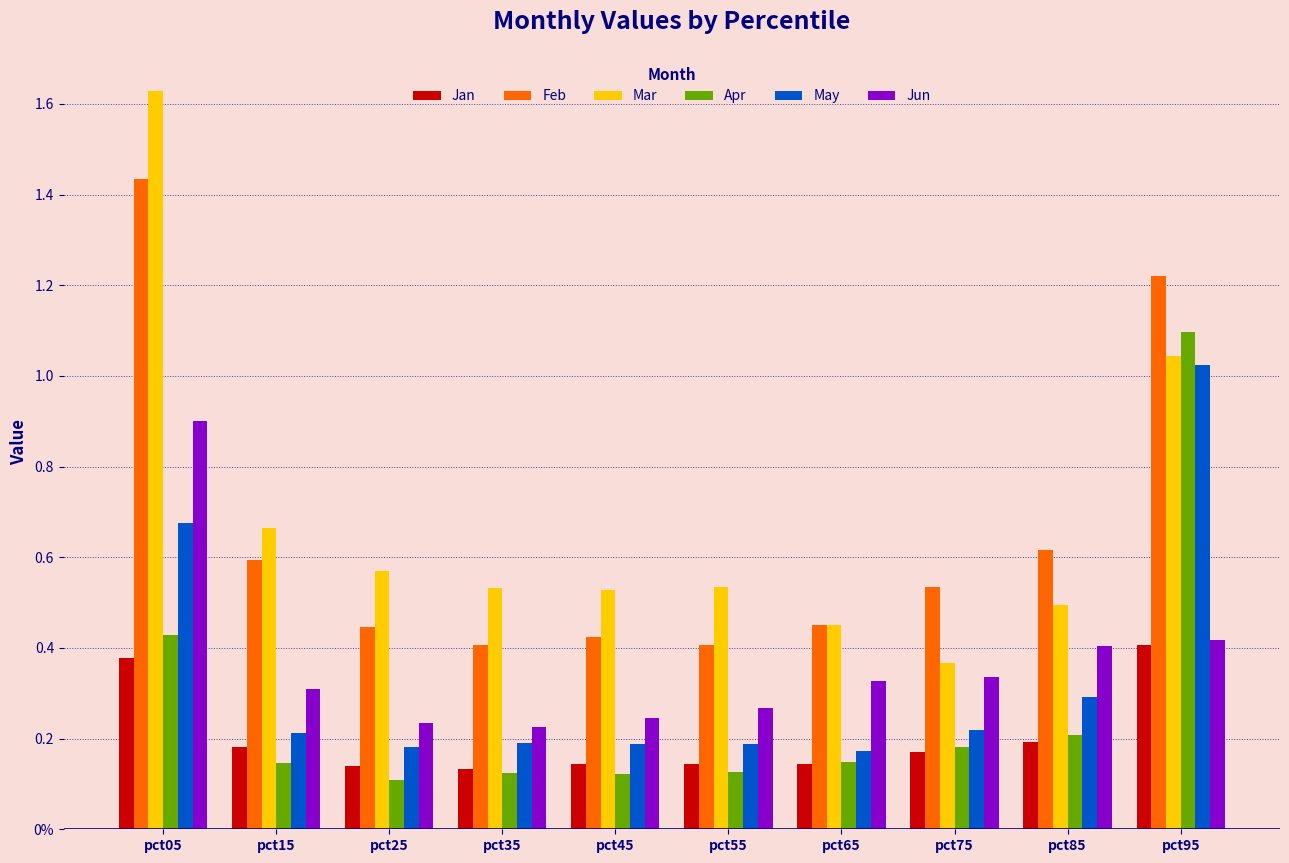

What is the value of the Apr bar at the 7th from the left?

0.1